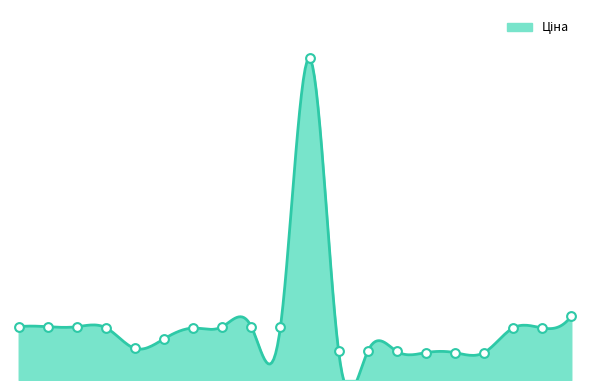

What is the change in value from 281720563 to 265770563?

+123.7